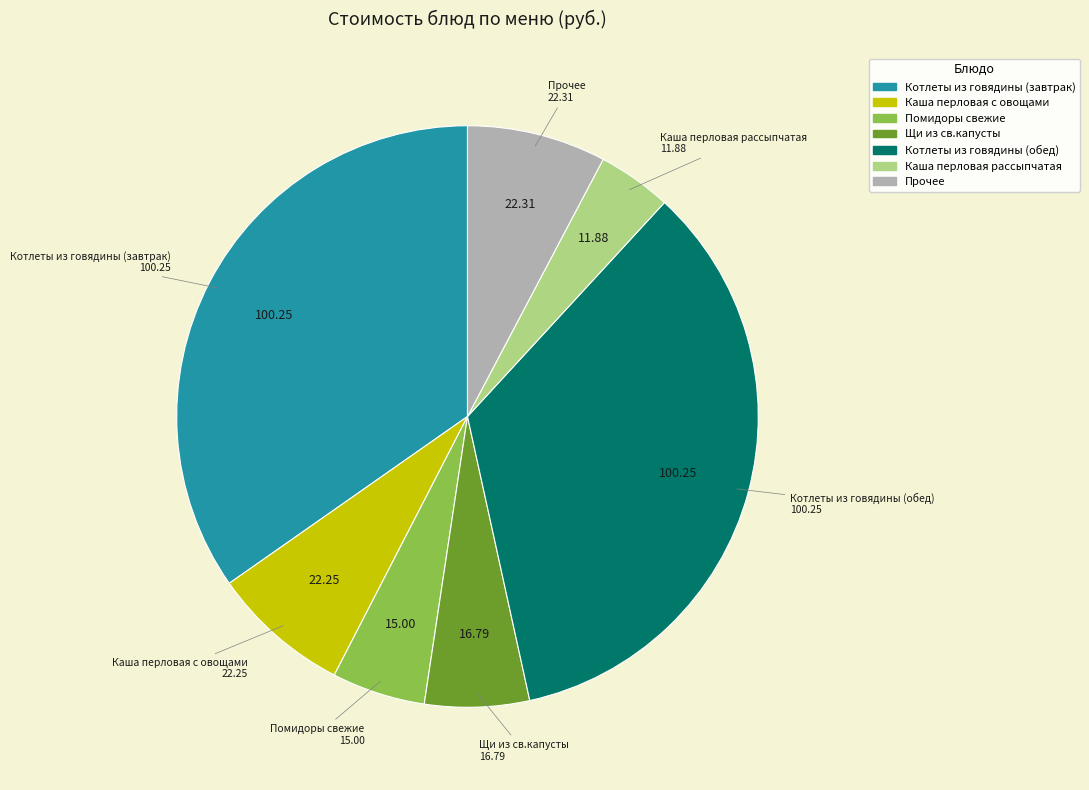

Is there any slice that represents more than half of the pie?

No